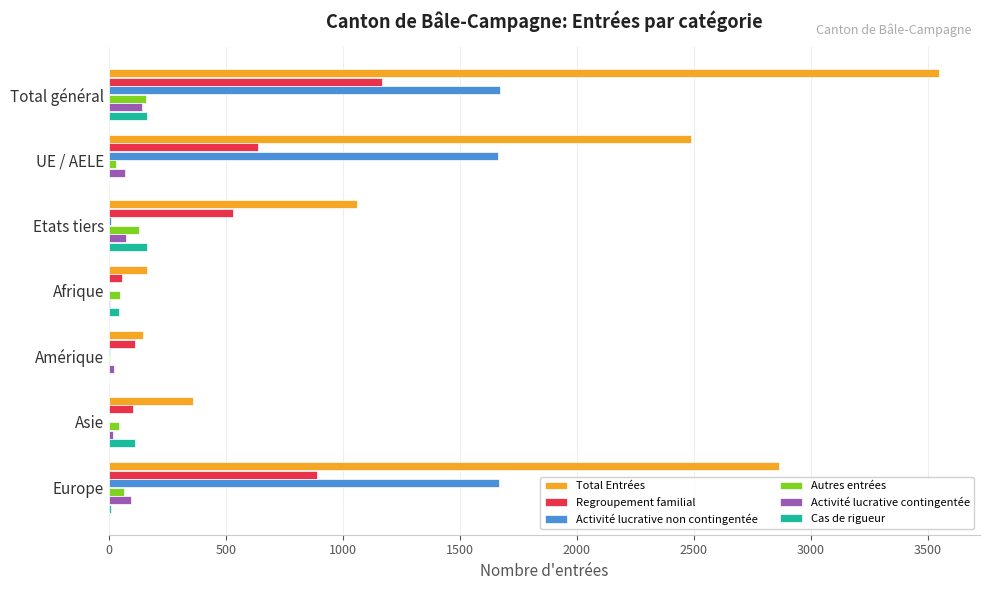

What is the total value across all series at Total général?

6841